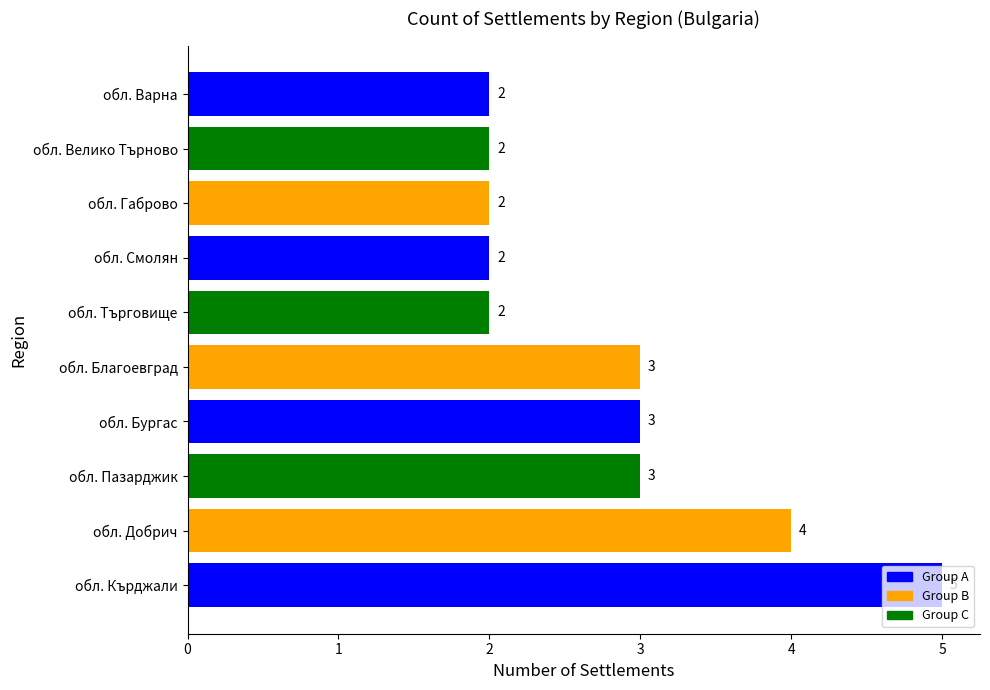

What is the difference between the maximum and minimum values?

3